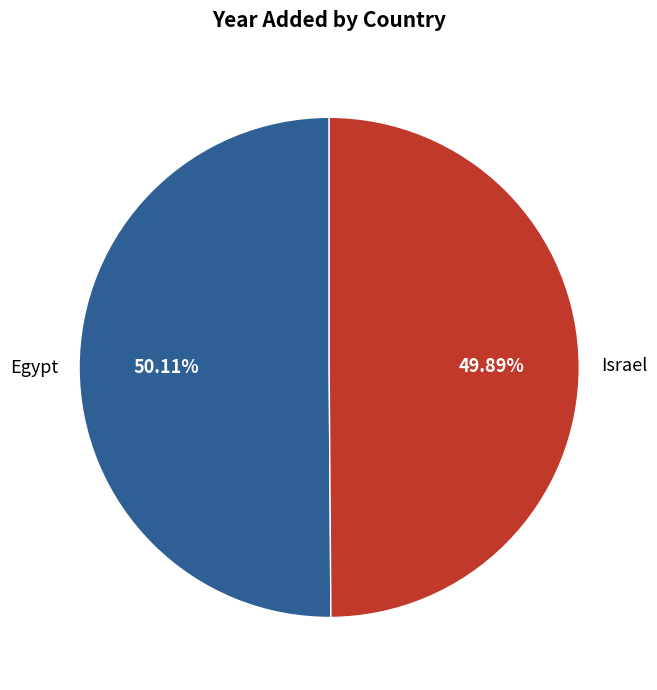

What percentage is the Egypt slice, to the nearest percent?

50%